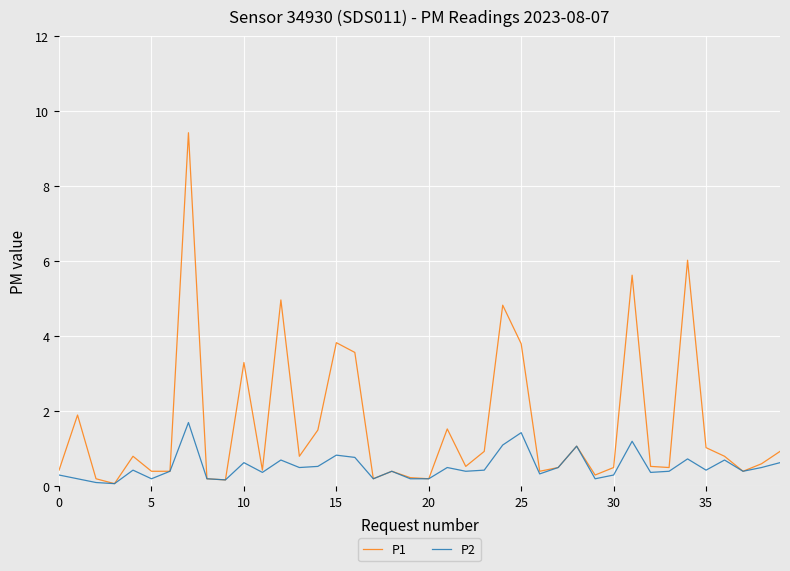

Which series has the largest total across all categories?

P1